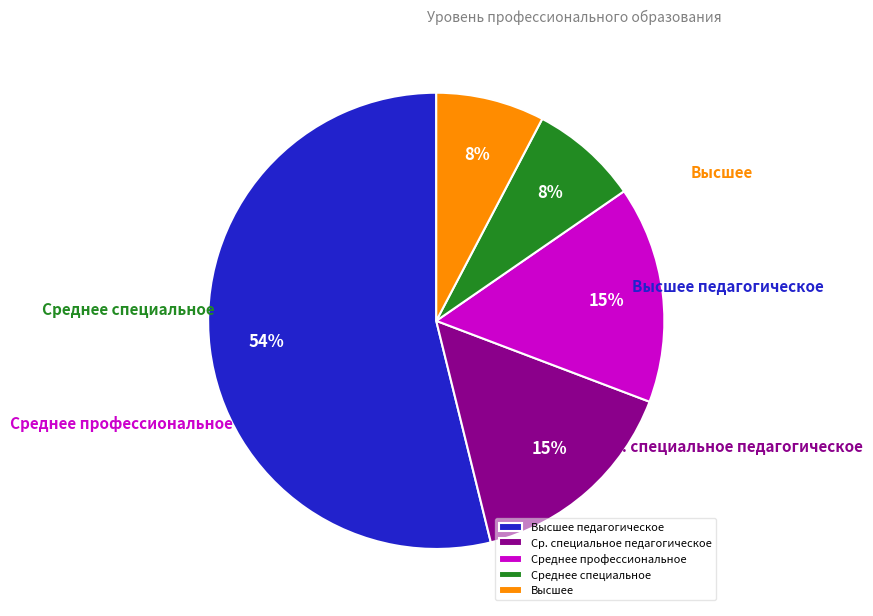

To the nearest percent, what is the average slice percentage?

20%